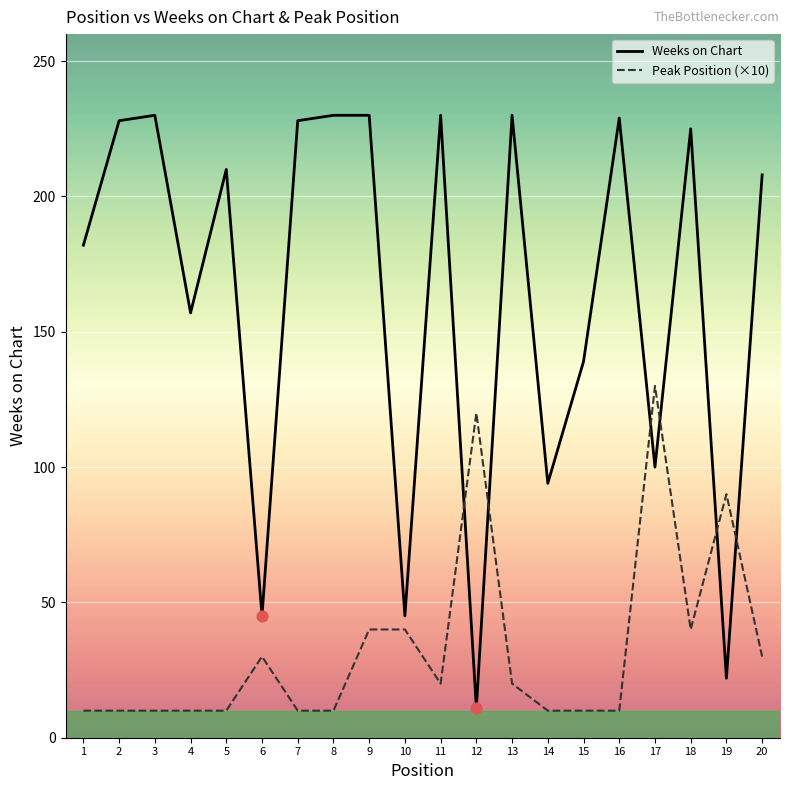

Which series has the widest spread of values?

Weeks on Chart